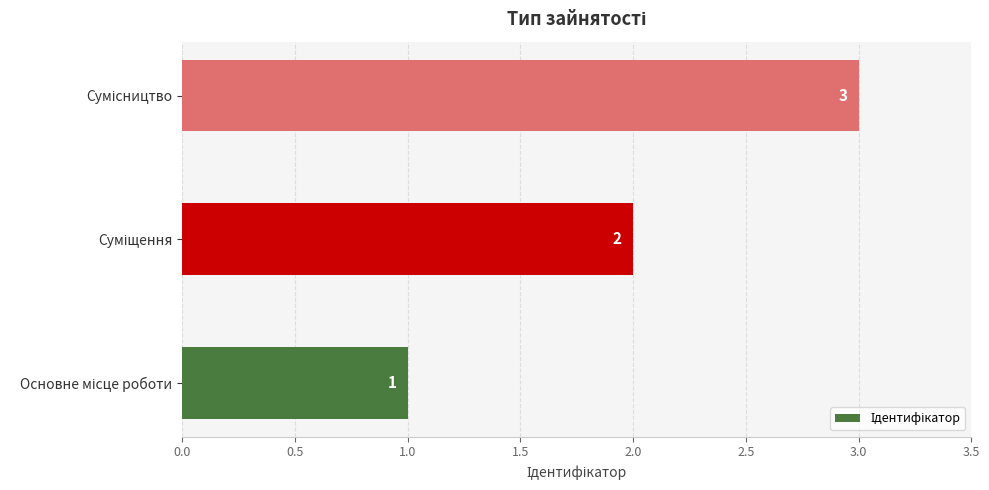

What is the sum of all values?

6